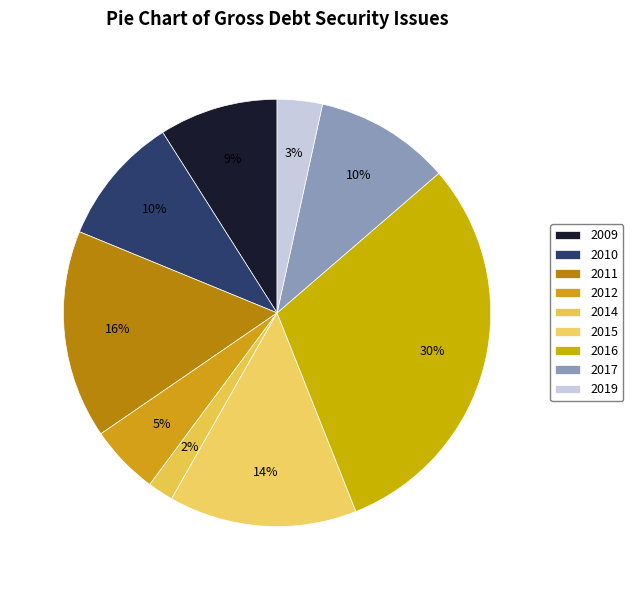

Count the number of slices in the pie.

9